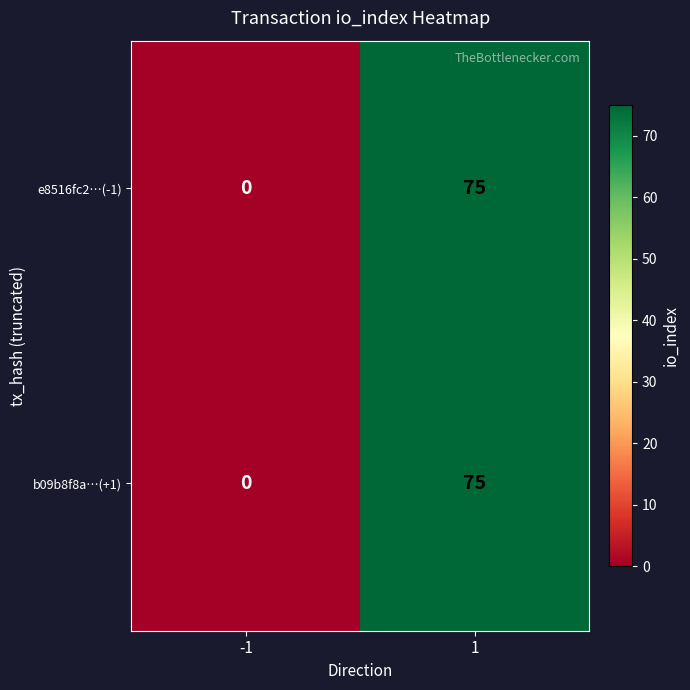

The value of e8516fc2…(-1) at -1 is 0. True or false?

True